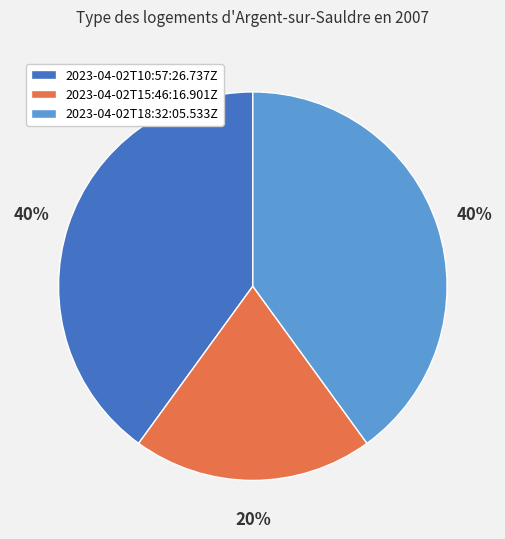

To the nearest percent, what is the difference between the largest and smallest slice percentages?

20%